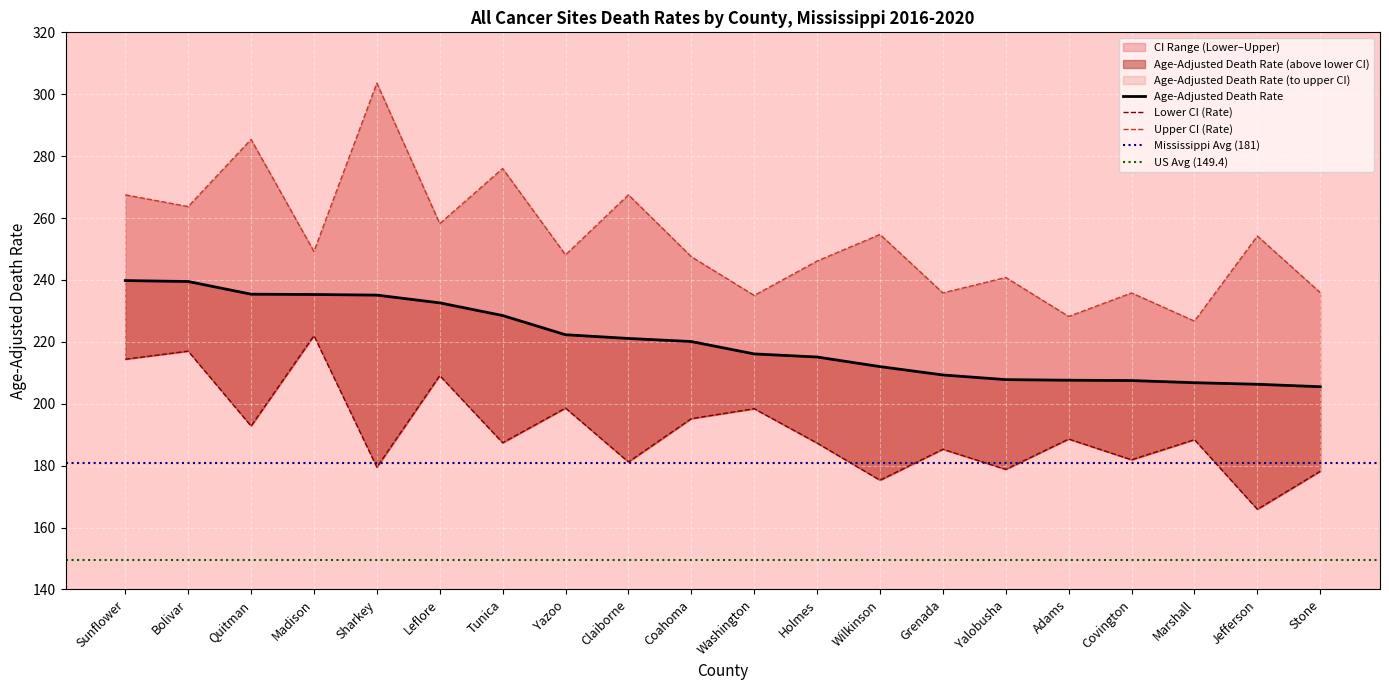

Reading right to left, list all the values displayed in this chart.

Age-Adjusted Death Rate: Stone=205.5	Jefferson=206.3	Marshall=206.8	Covington=207.5	Adams=207.6	Yalobusha=207.8	Grenada=209.3	Wilkinson=212.0	Holmes=215.1	Washington=216.1	Coahoma=220.1	Claiborne=221.1	Yazoo=222.3	Tunica=228.5	Leflore=232.6	Sharkey=235.1	Madison=235.3	Quitman=235.4	Bolivar=239.5	Sunflower=239.8
Lower CI (Rate): Stone=178.2	Jefferson=165.9	Marshall=188.4	Covington=181.9	Adams=188.6	Yalobusha=178.8	Grenada=185.3	Wilkinson=175.3	Holmes=187.3	Washington=198.4	Coahoma=195.2	Claiborne=181.2	Yazoo=198.6	Tunica=187.4	Leflore=209.1	Sharkey=179.5	Madison=222.0	Quitman=192.8	Bolivar=217.0	Sunflower=214.4
Upper CI (Rate): Stone=235.9	Jefferson=254.2	Marshall=226.7	Covington=235.8	Adams=228.2	Yalobusha=240.8	Grenada=235.8	Wilkinson=254.7	Holmes=246.1	Washington=235.0	Coahoma=247.5	Claiborne=267.5	Yazoo=248.1	Tunica=276.0	Leflore=258.2	Sharkey=303.6	Madison=249.2	Quitman=285.4	Bolivar=263.7	Sunflower=267.5